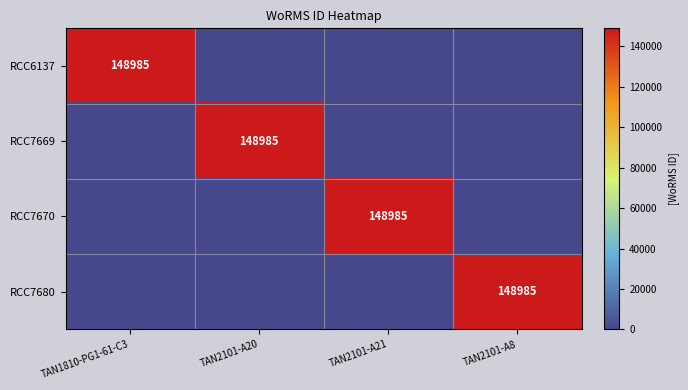

True or false: RCC7669 has a value of 259123 at TAN2101-A20.

False